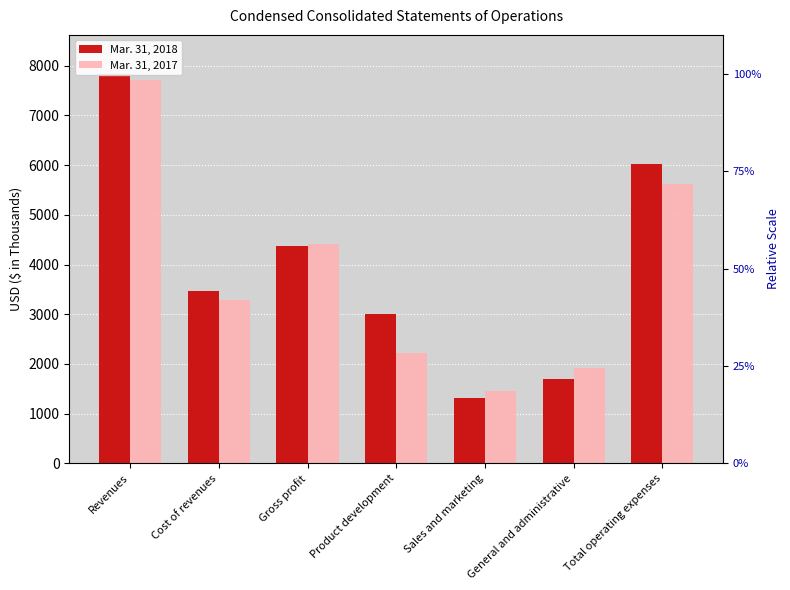

The Mar. 31, 2018 series shows 1705 at General and administrative. True or false?

True